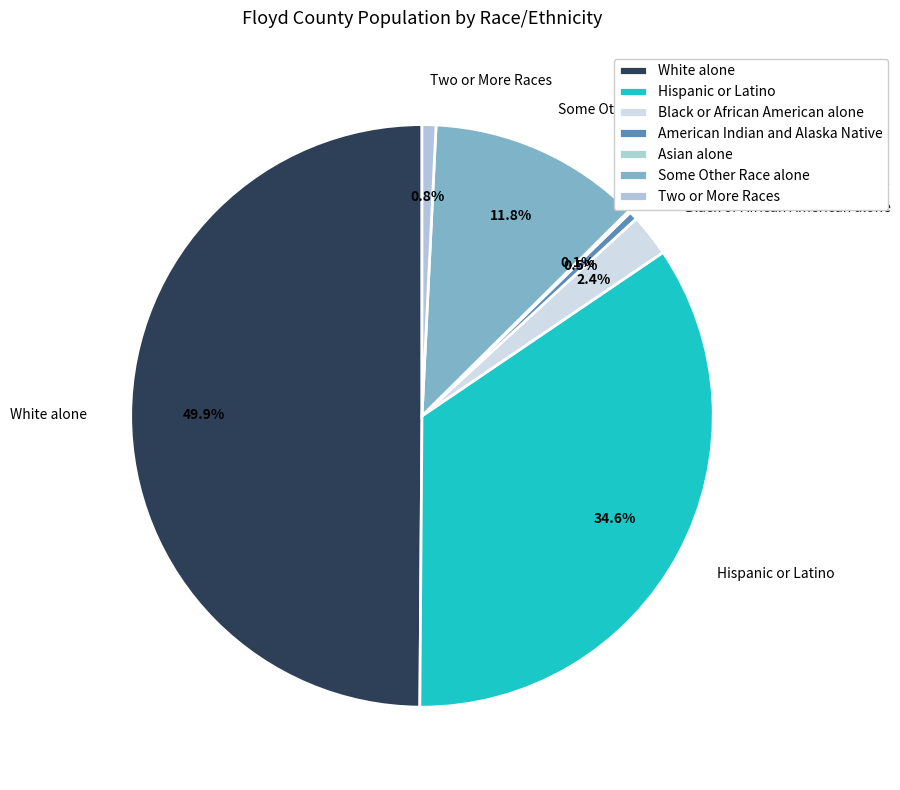

Is Some Other Race alone the majority of the pie?

No